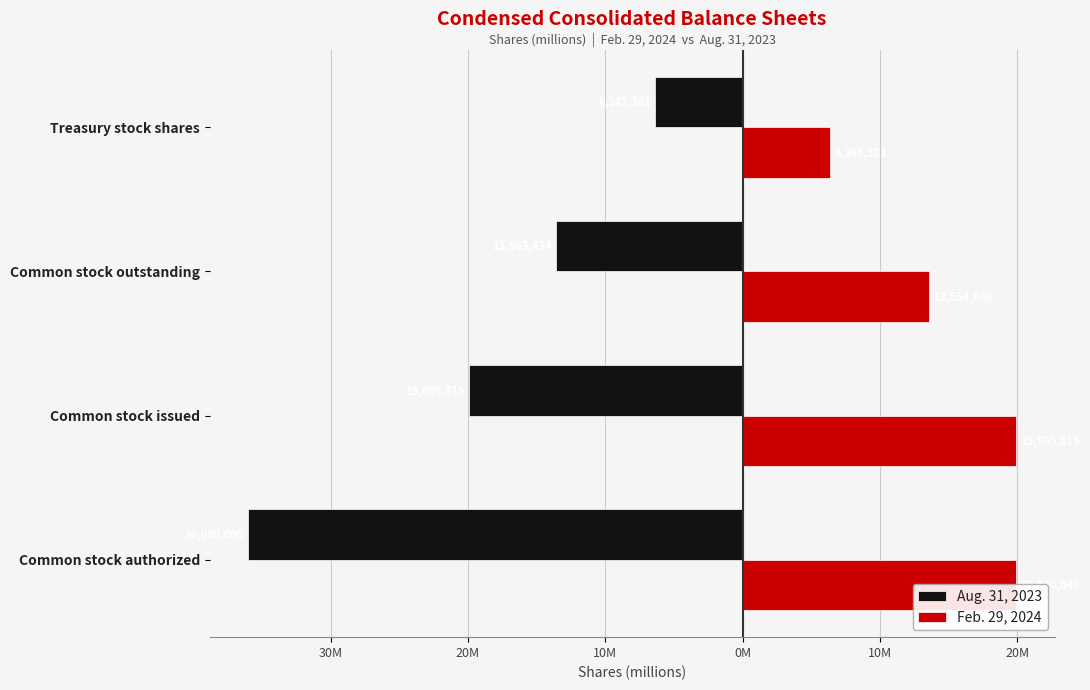

True or false: Aug. 31, 2023 has a value of -31.6 at Common stock issued.

False